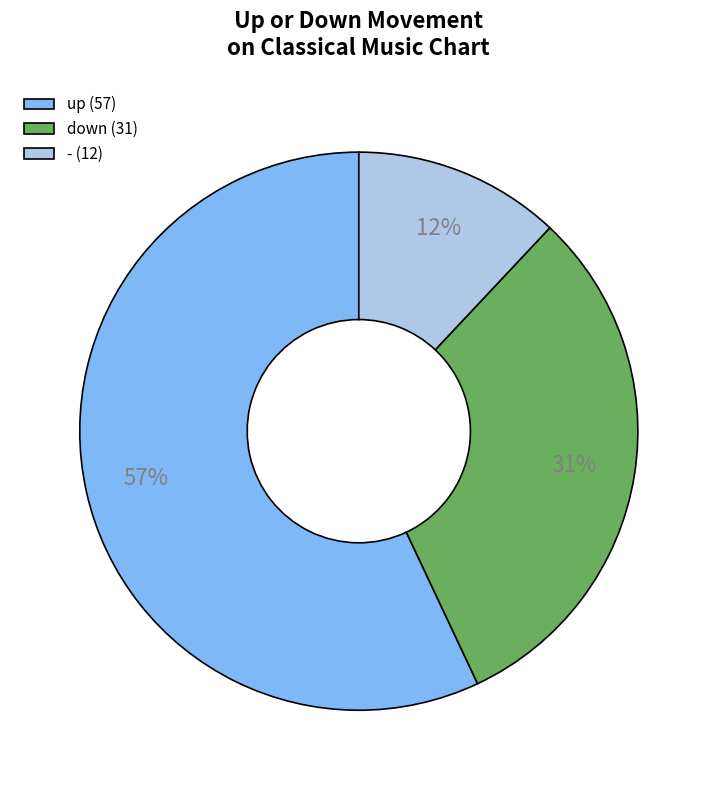

What percentage is the - slice, to the nearest percent?

12%